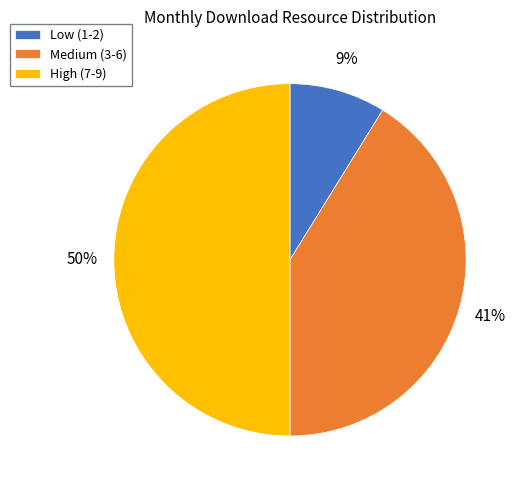

Count the number of slices in the pie.

3